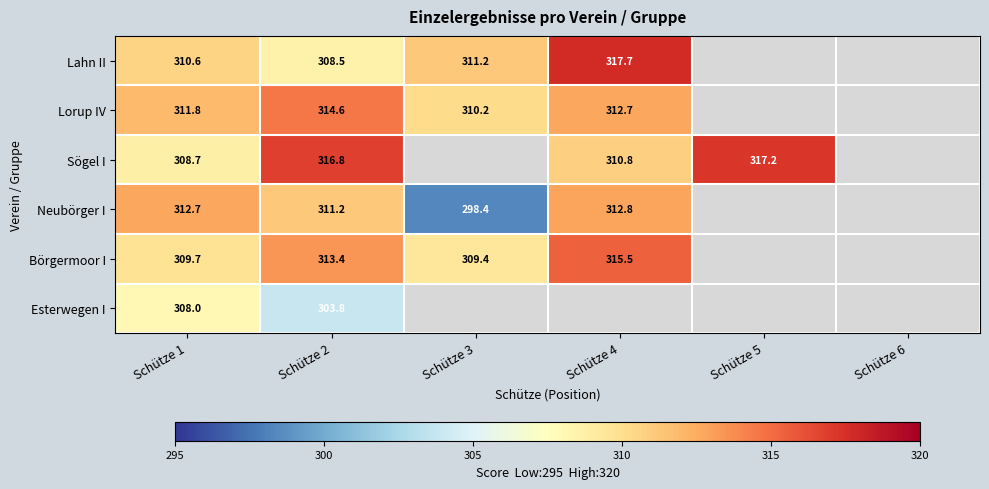

What is the difference between the Börgermoor I values at Schütze 3 and Schütze 4?

6.1